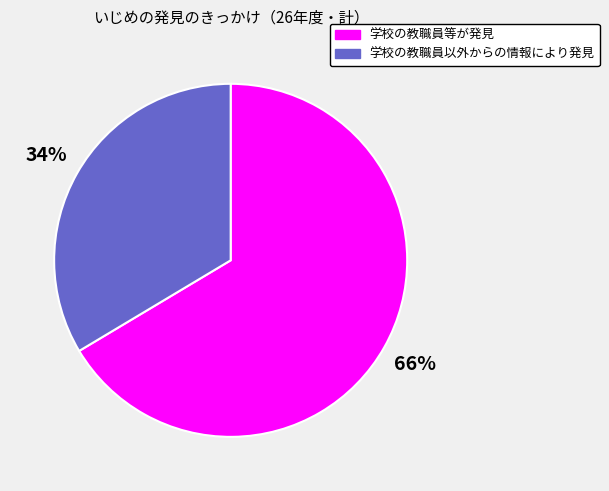

What percentage is the 学校の教職員以外からの情報により発見 slice, to the nearest percent?

34%